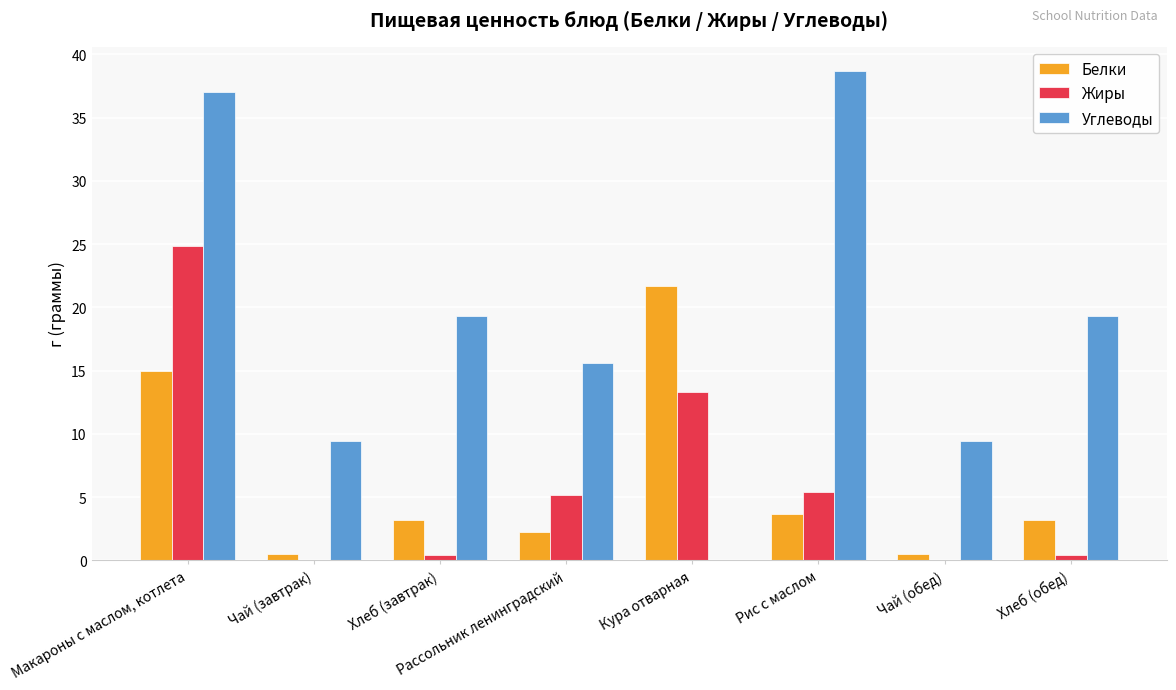

What is the spread (max minus min) of values at Рис с маслом?

35.0